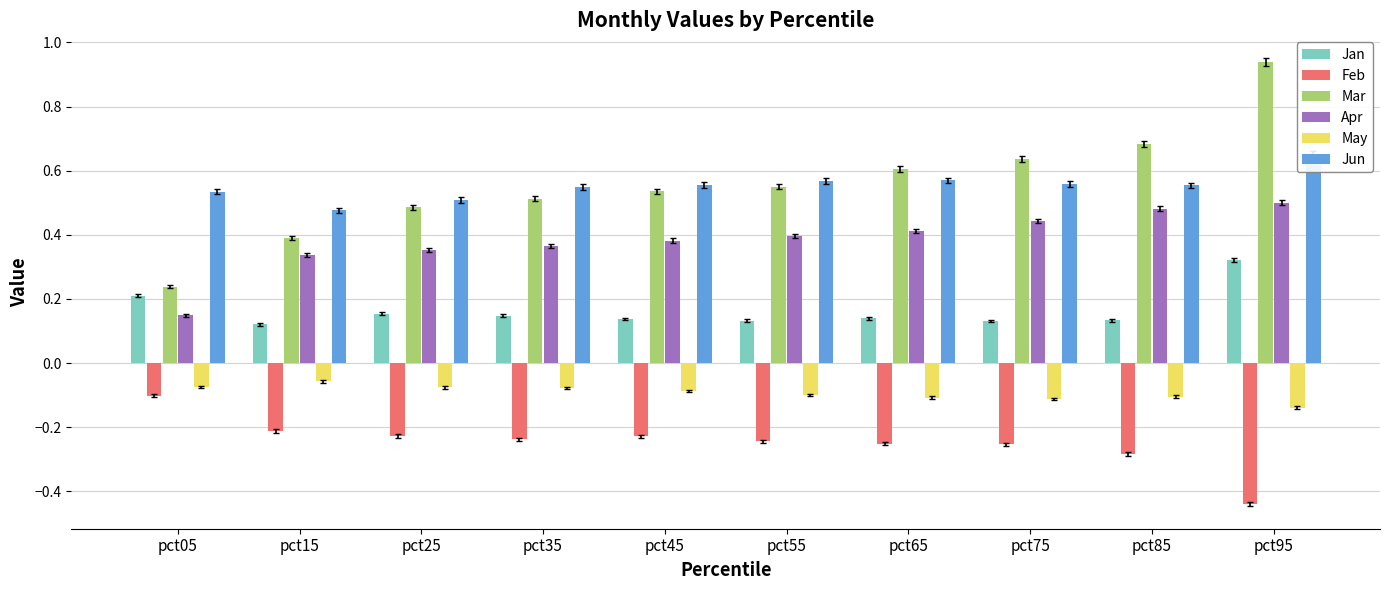

How many bars are there in each group?

6